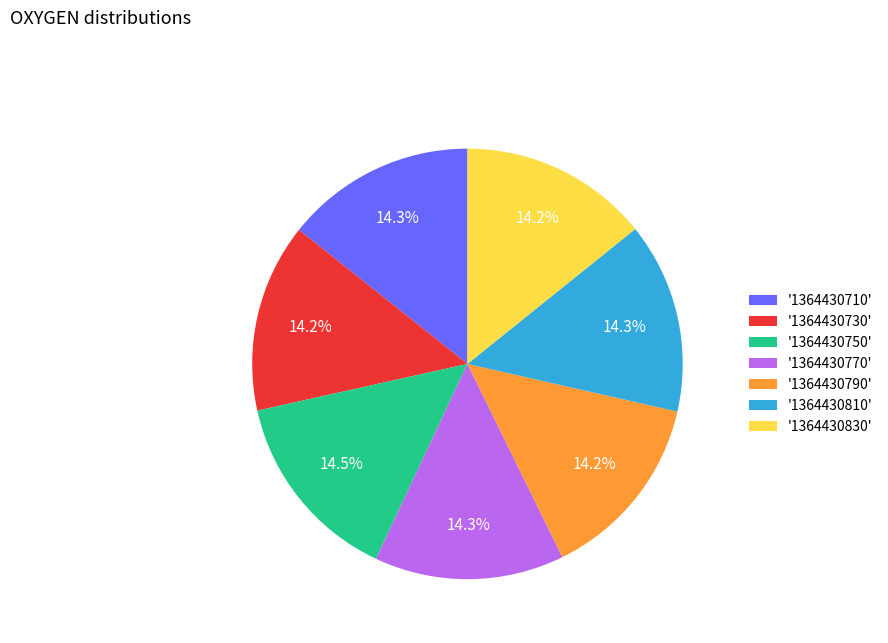

Approximately how many times larger is the value at '1364430770' compared to '1364430730'?

1.0